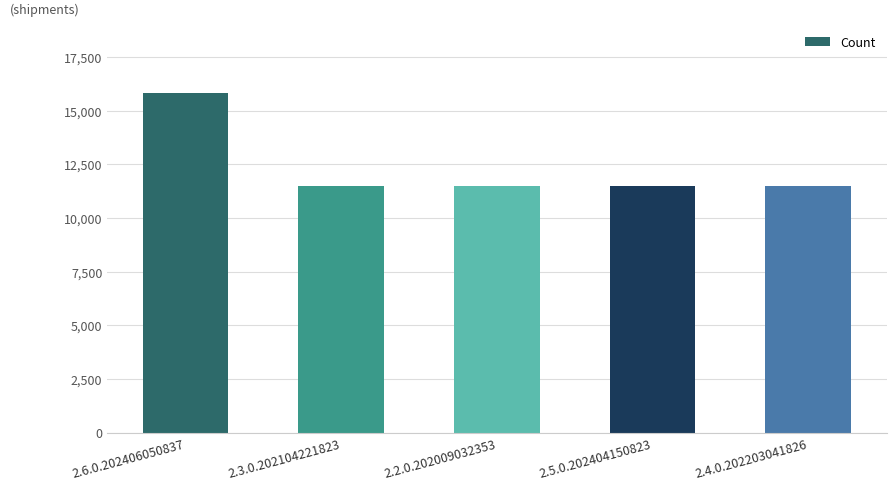

Which category has the highest value across all series?

2.6.0.202406050837